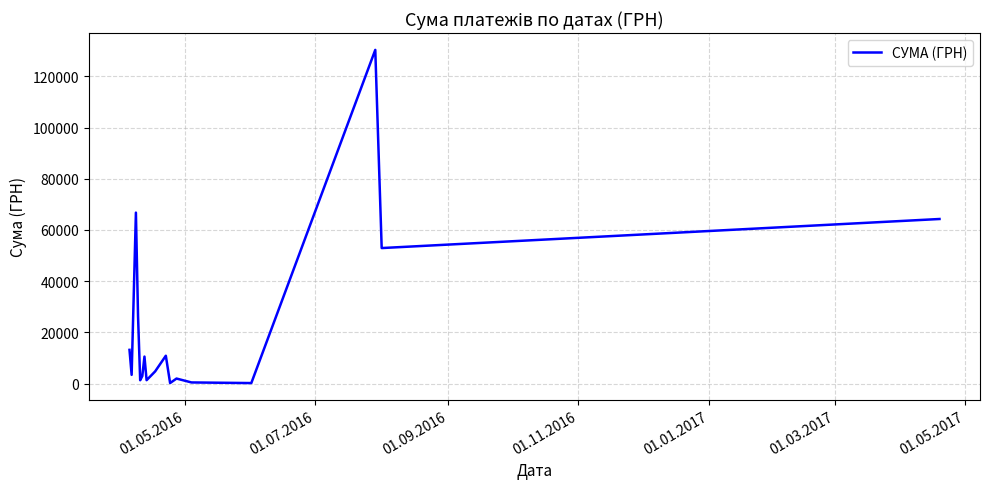

What is the maximum value shown in the chart?

130379.7